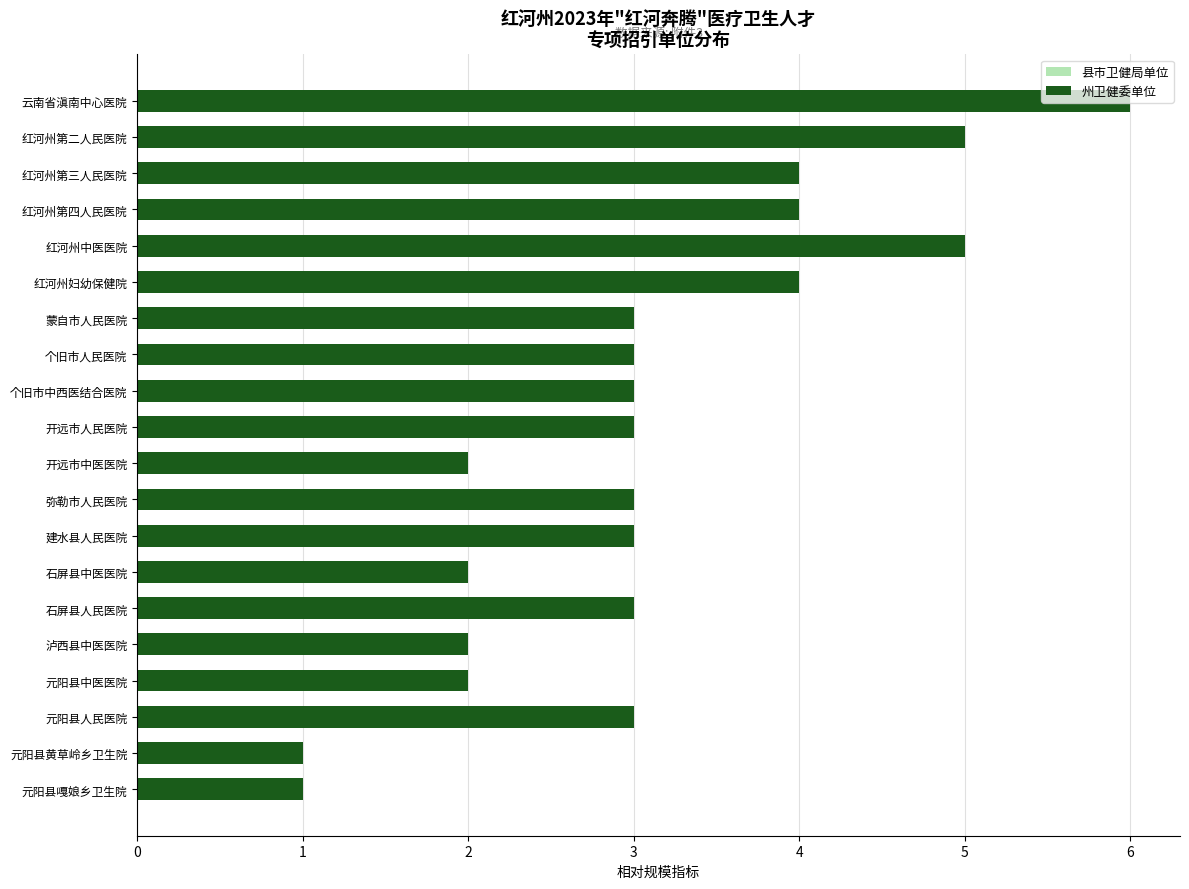

Between 云南省滇南中心医院 and 石屏县人民医院, which series saw the biggest shift?

州卫健委单位